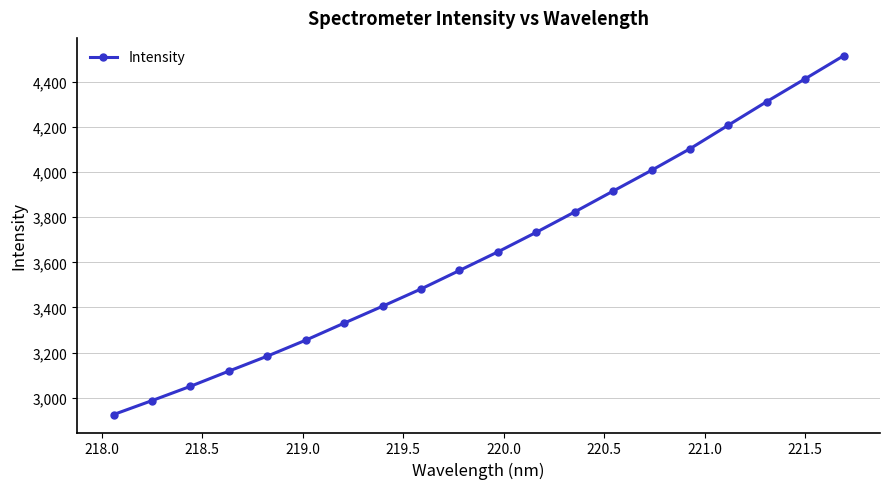

True or false: the data has more than 2 interior local peaks.

False